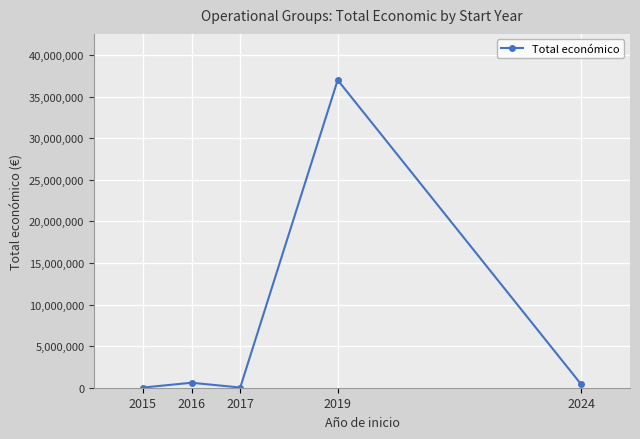

The chart shows a value of 598049 at 2016. True or false?

True